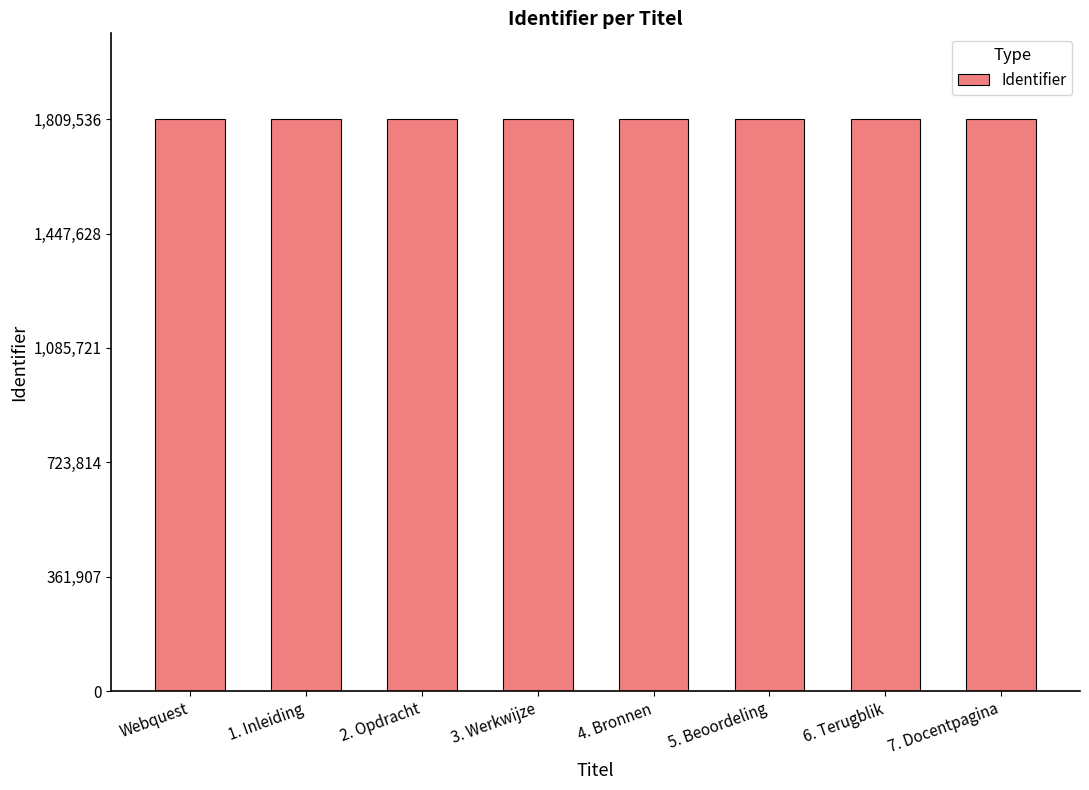

What is the label of the 5th bar from the left?

4. Bronnen